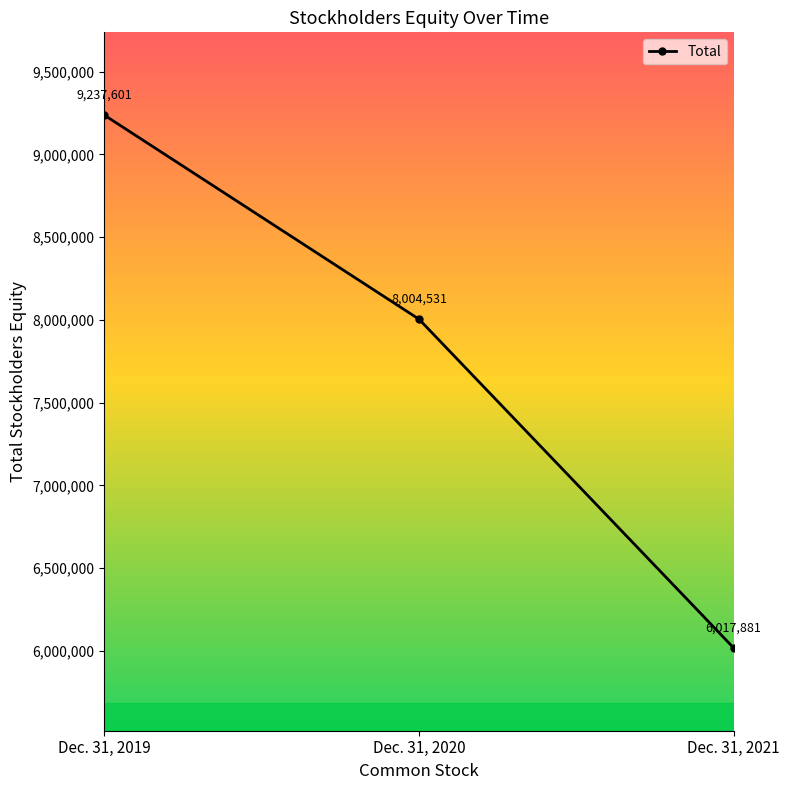

Between Dec. 31, 2021 and Dec. 31, 2019, which is larger?

Dec. 31, 2019